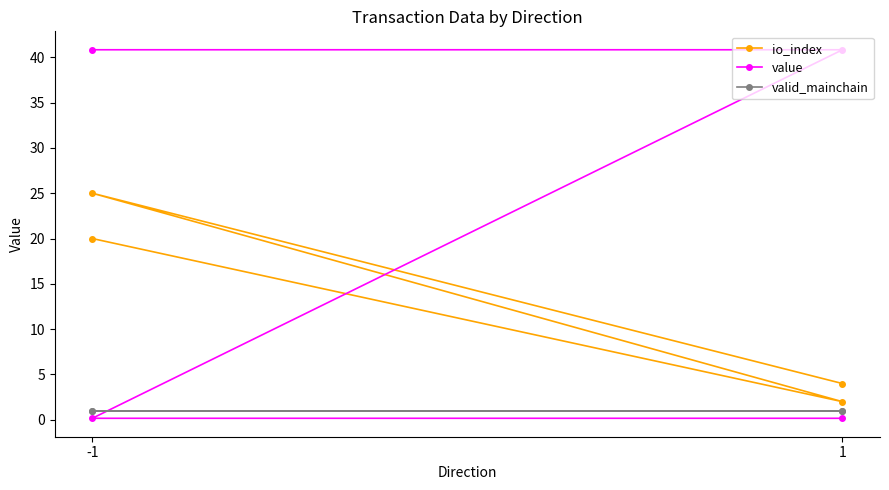

Between -1 and 2, which series saw the biggest shift?

value